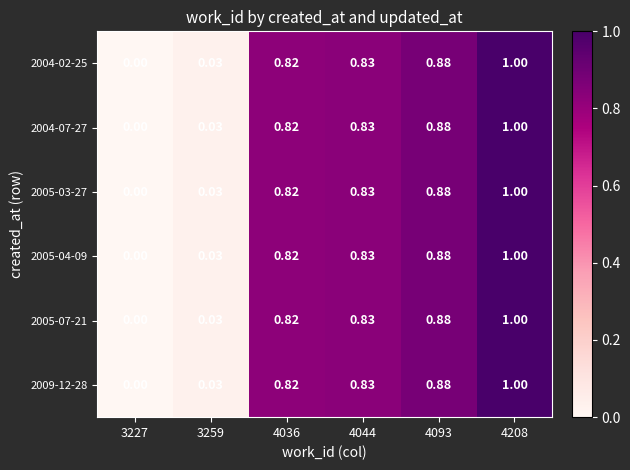

Is the value of 2009-12-28 at 4036 greater than the value of 2004-07-27 at 3227?

Yes